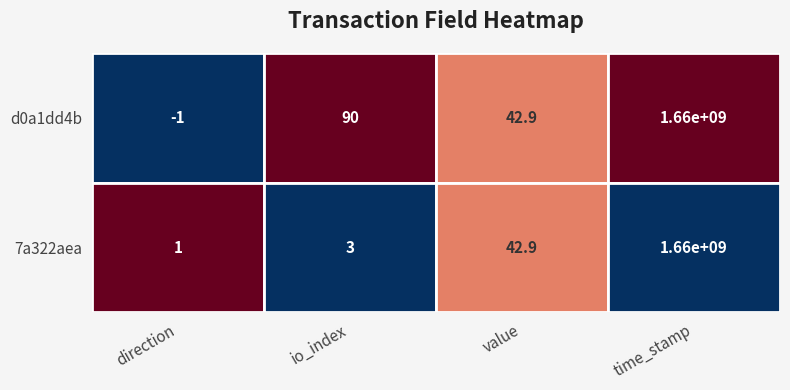

Rank the categories by d0a1dd4b value from lowest to highest.

direction, value, io_index, time_stamp